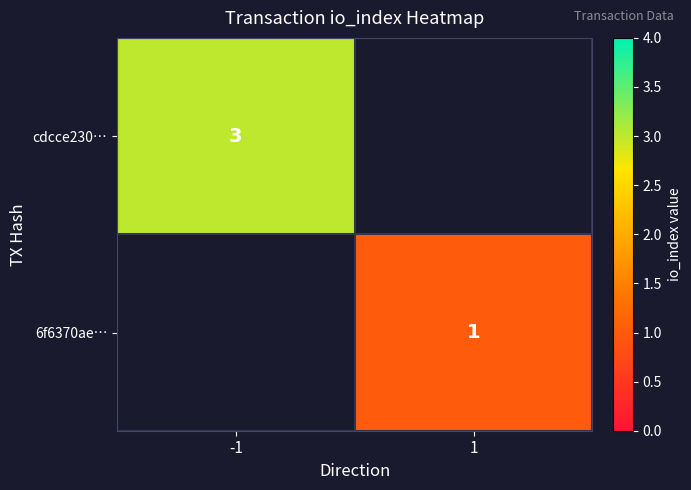

What is the greatest value displayed?

3.0